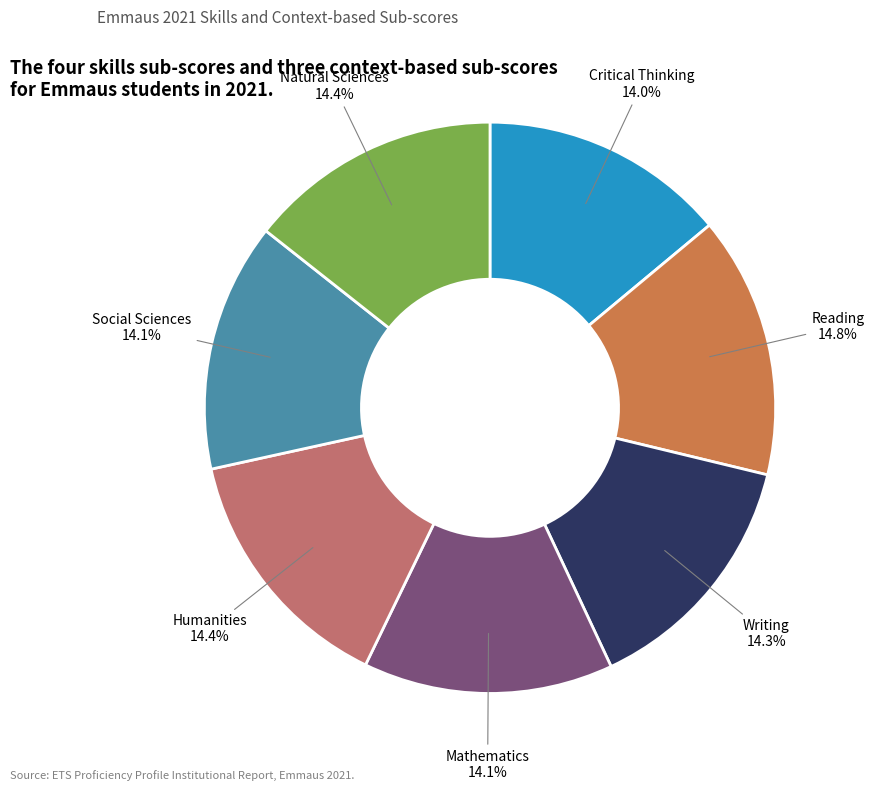

Is it true that Writing is 2% of the pie?

False